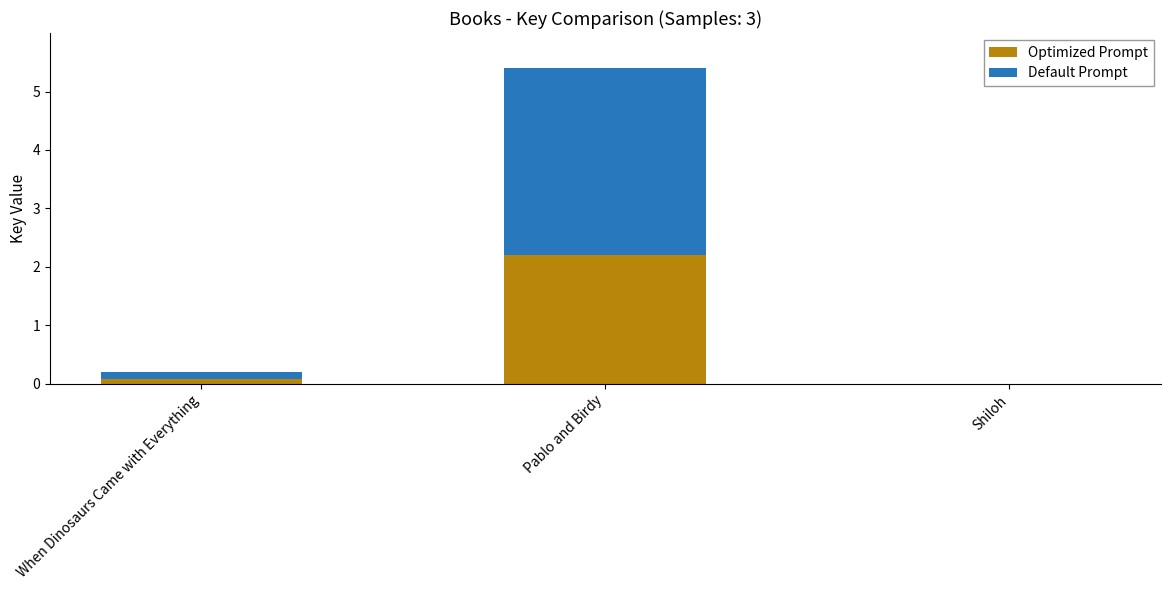

What is the maximum value for Optimized Prompt?

2.2